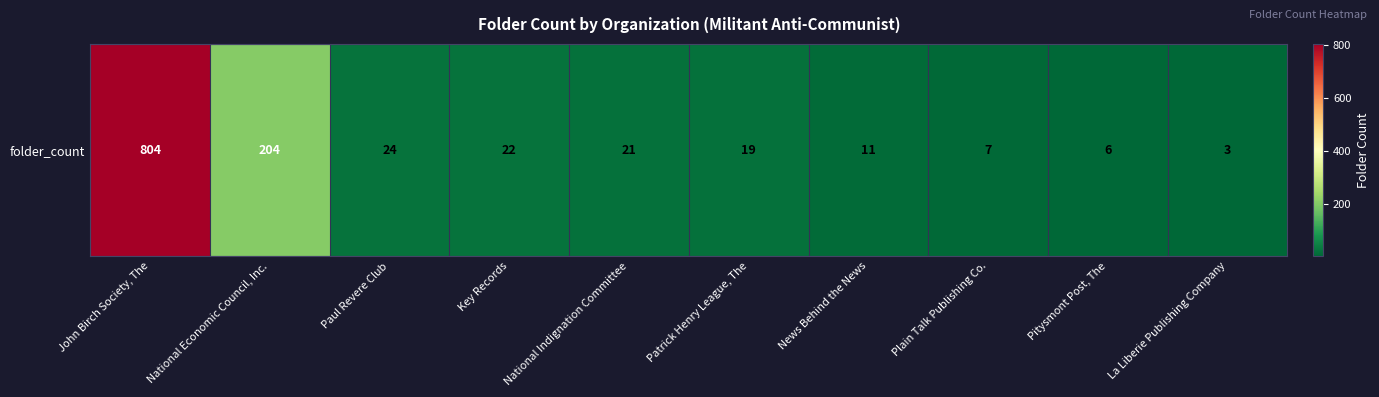

Reading left to right, what are all the values shown in this chart?

John Birch Society, The=804	National Economic Council, Inc.=204	Paul Revere Club=24	Key Records=22	National Indignation Committee=21	Patrick Henry League, The=19	News Behind the News=11	Plain Talk Publishing Co.=7	Pitysmont Post, The=6	La Liberie Publishing Company=3